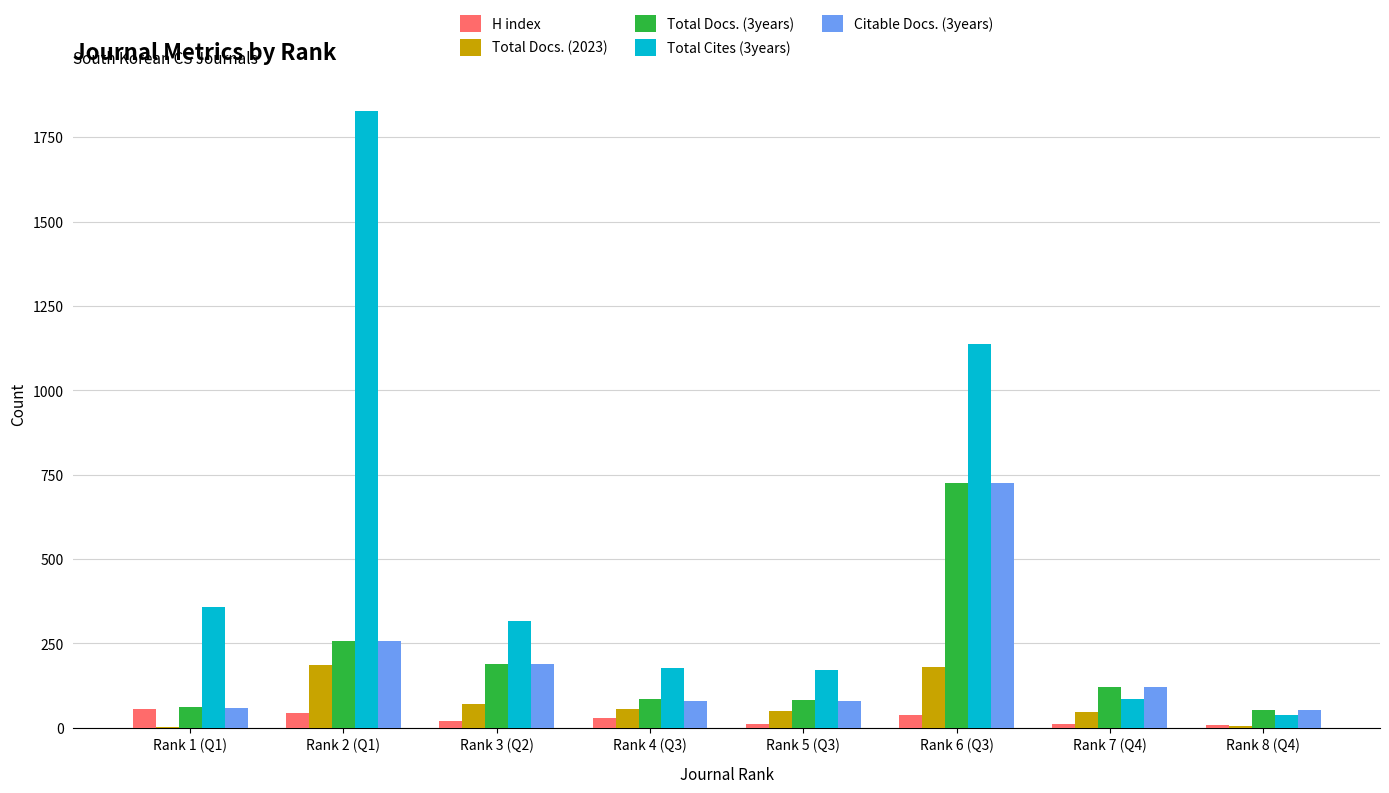

Which series has the largest total across all categories?

Total Cites (3years)